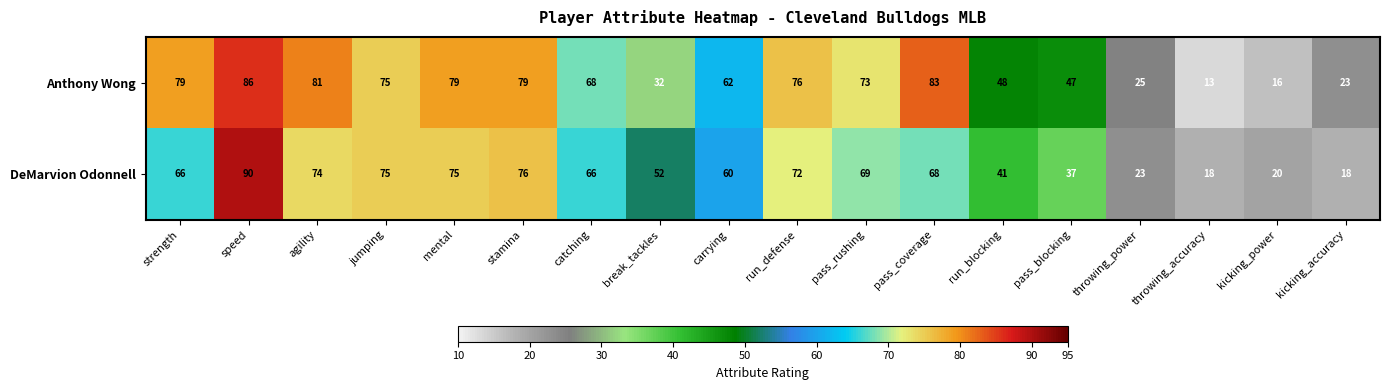

Rank the series at pass_coverage from lowest to highest value.

DeMarvion Odonnell, Anthony Wong